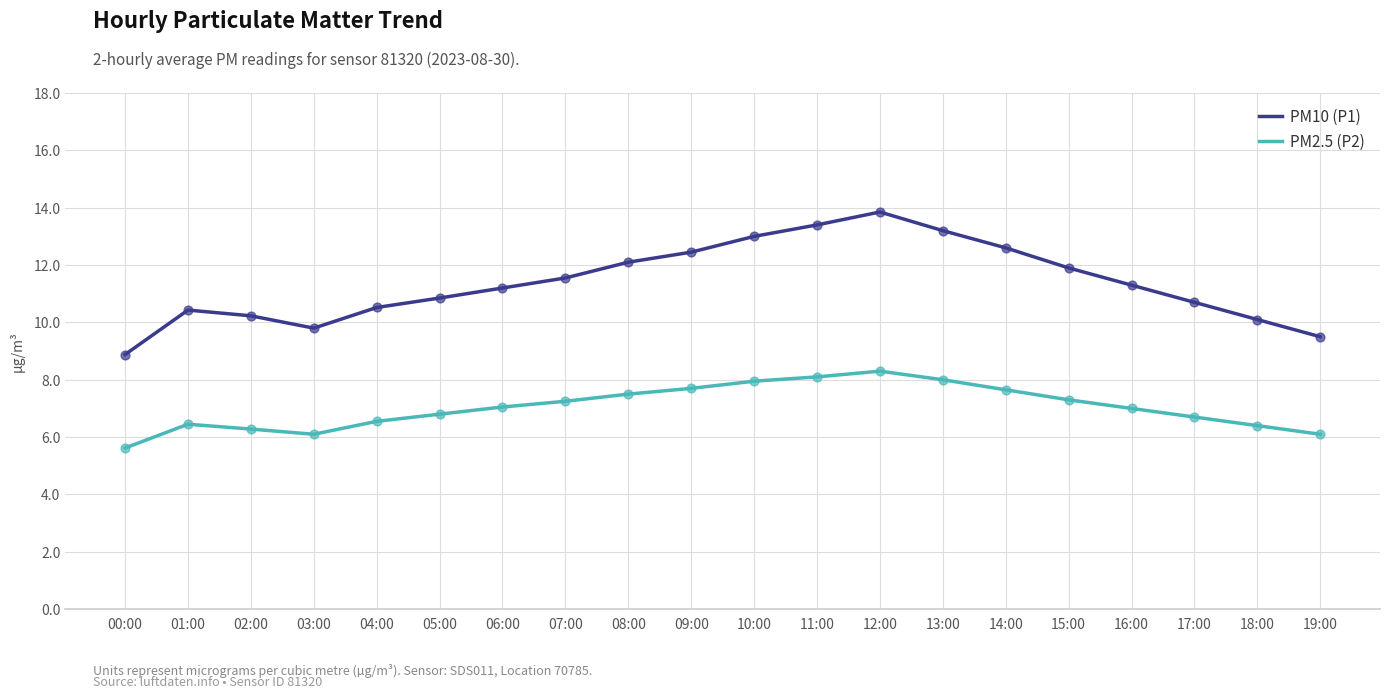

What is the spread (max minus min) of values at 00:00?

3.3